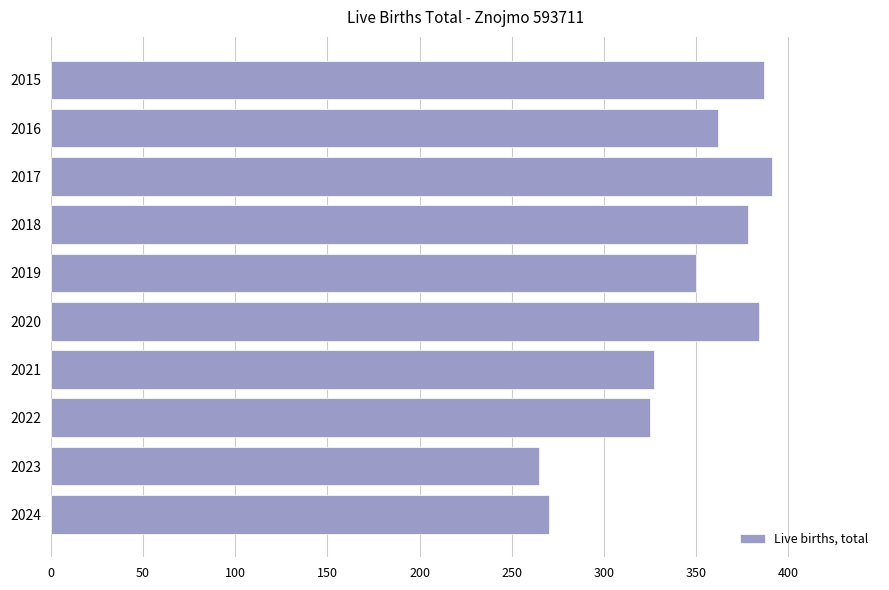

What is the difference between the maximum and second lowest values?

121